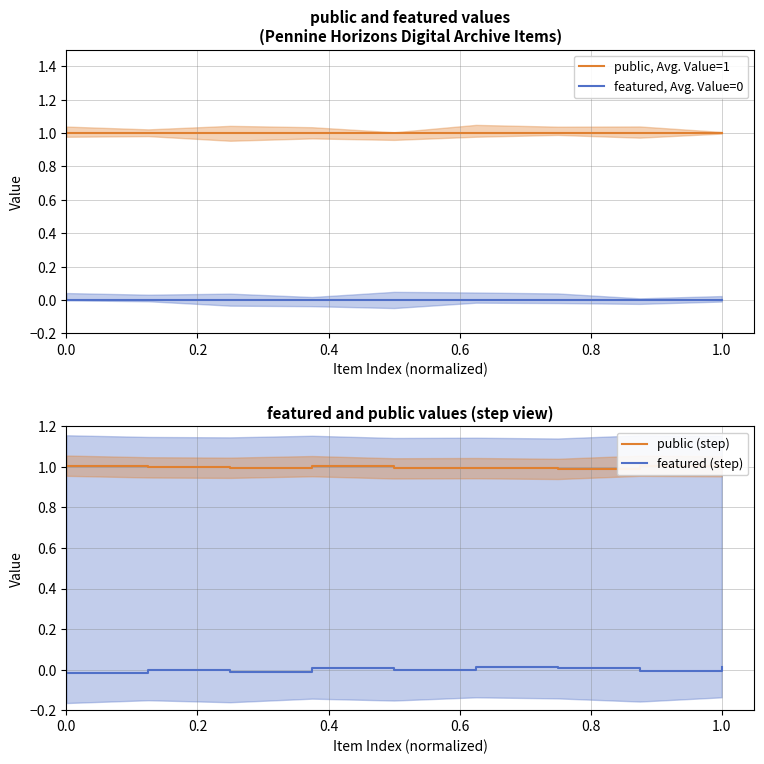

Which series has the widest spread of values?

featured (step)